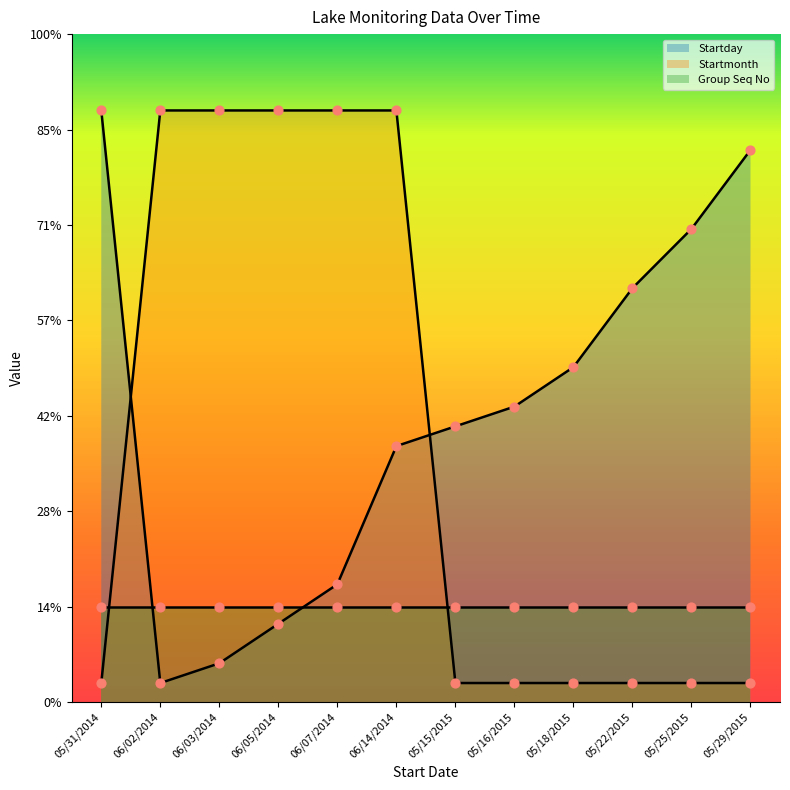

At which category is the sum across all series the highest?

06/14/2014